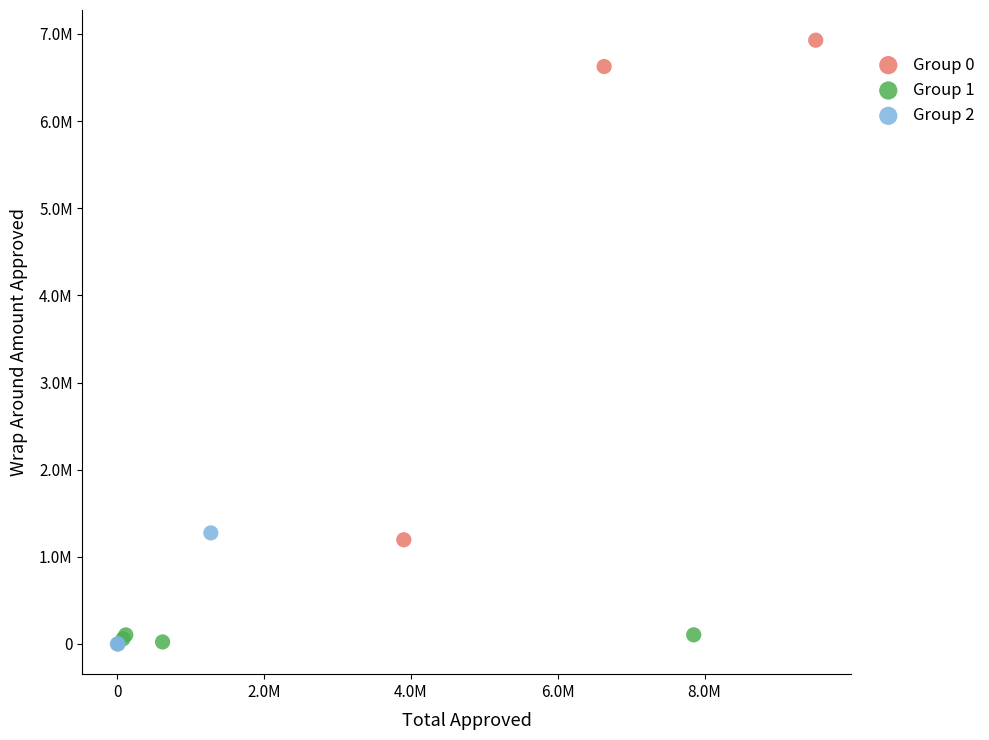

What are all the series names shown in the legend?

Group 0, Group 1, Group 2